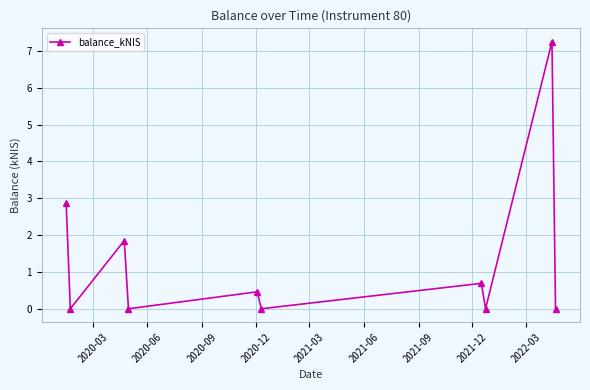

How many interior local valleys (lower than both neighbors) does the data have?

4